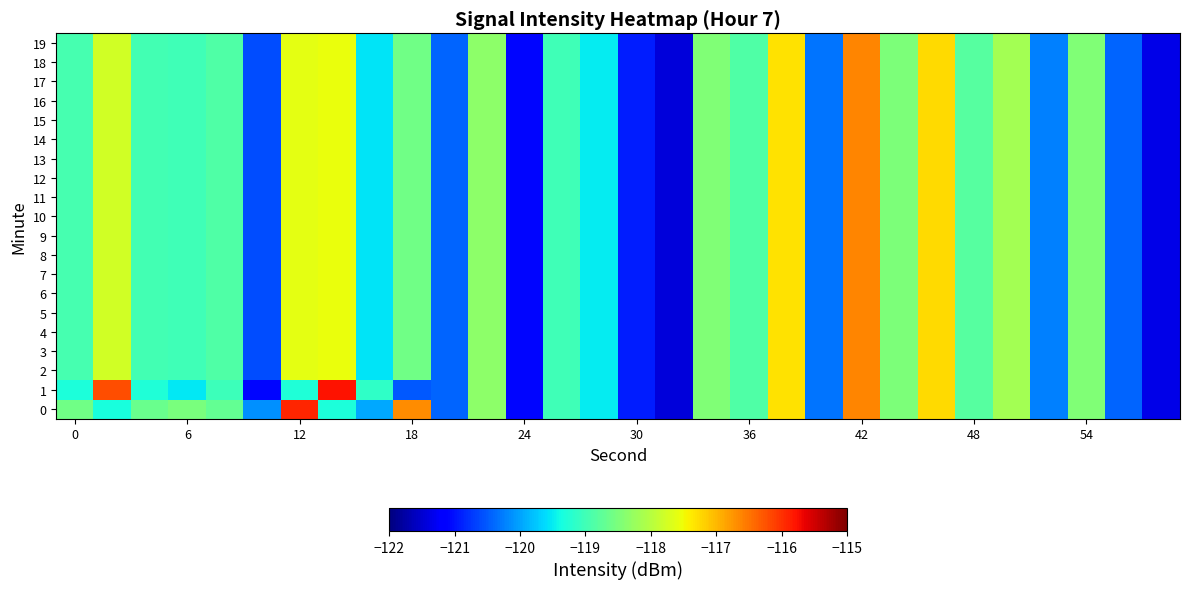

Which series has the widest spread of values?

1